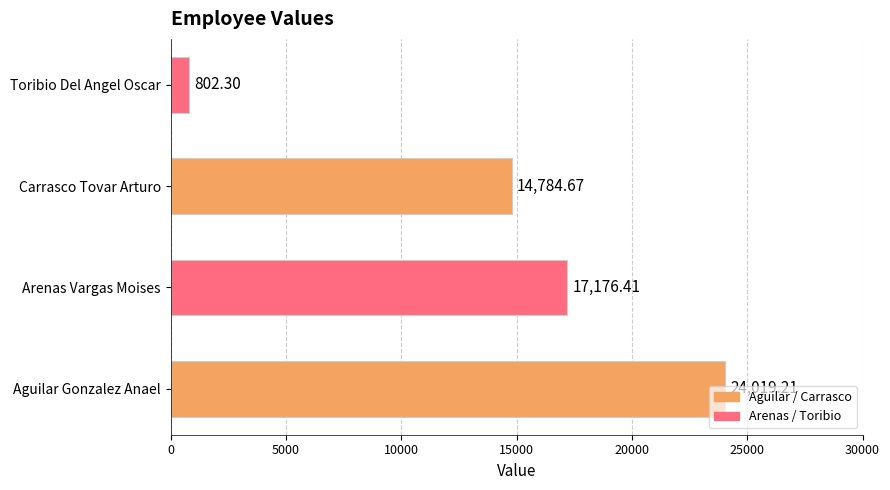

Are the bars horizontal?

Yes